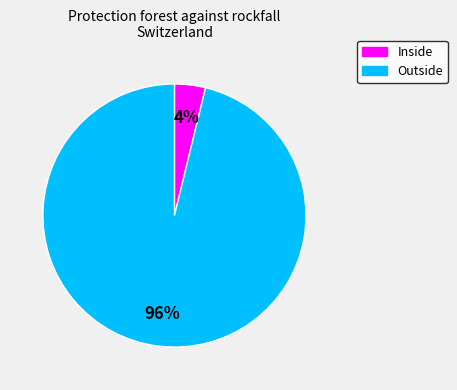

To the nearest percent, what is the average slice percentage?

50%